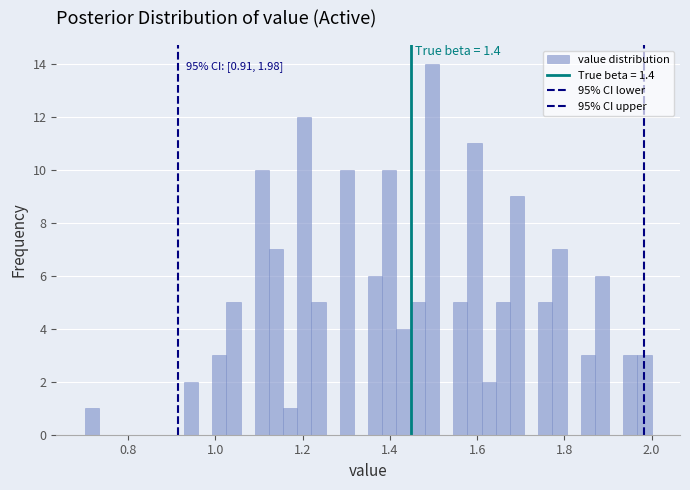

Read against the x-axis, roughly where is the centre of the tallest bar?

1.50